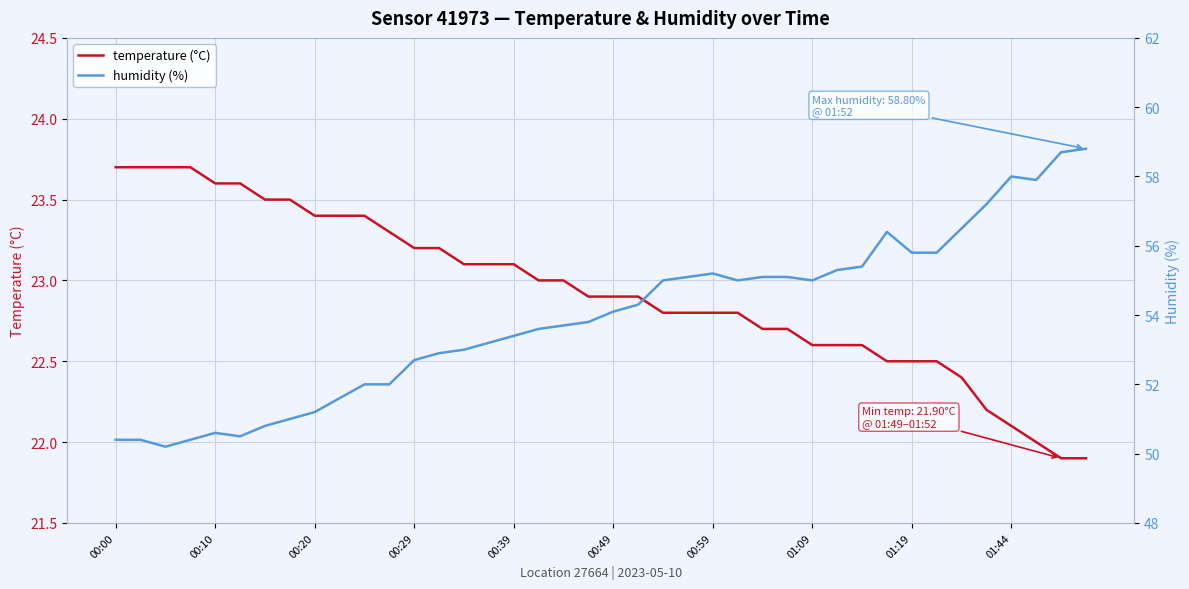

What is the value of the temperature (°C) point at the 31st from the left?

22.6